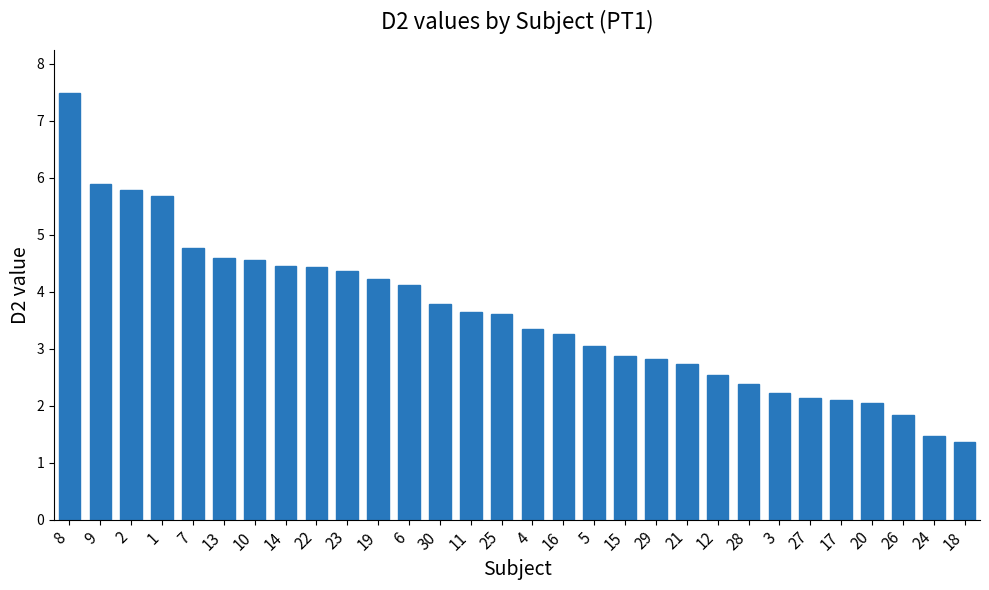

Read the value at 30.

3.8